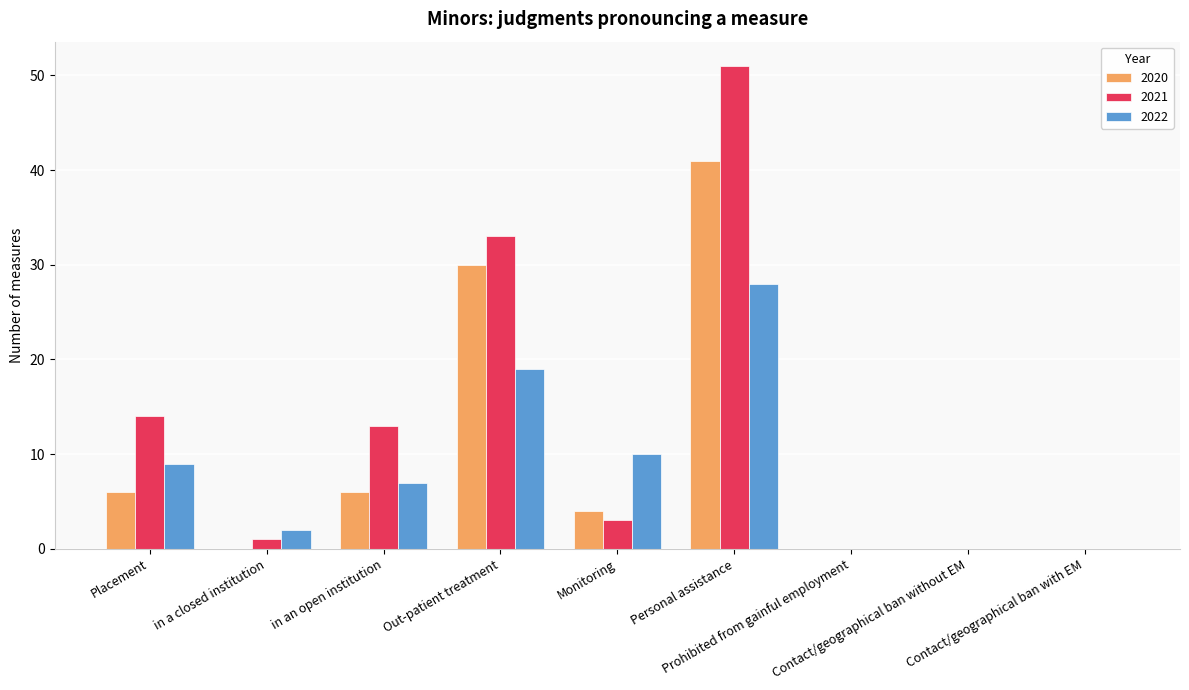

Which series has the largest total across all categories?

2021